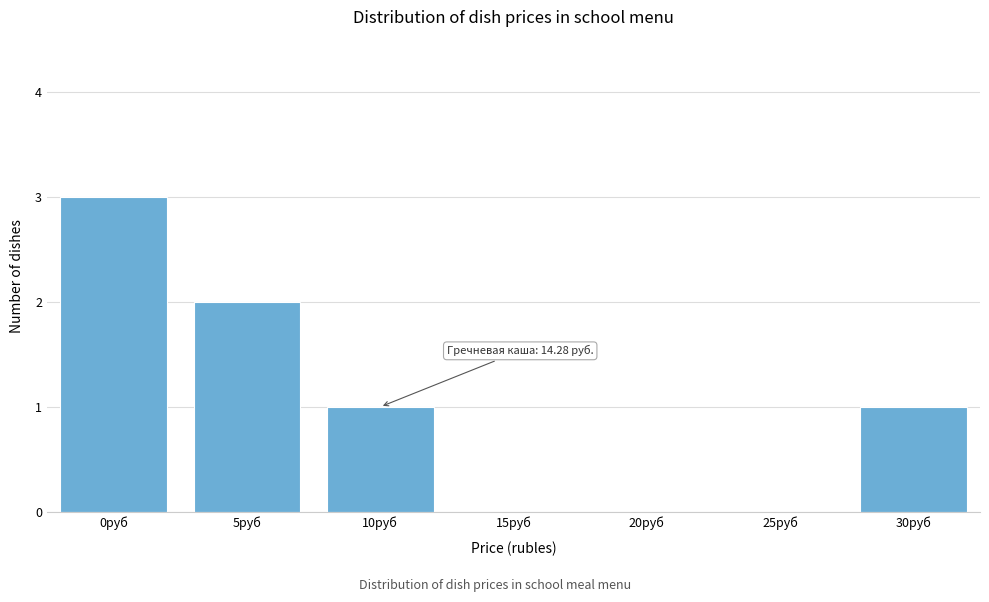

Reading right to left, extract all data points from this chart.

30руб=1	25руб=0	20руб=0	15руб=0	10руб=1	5руб=2	0руб=3